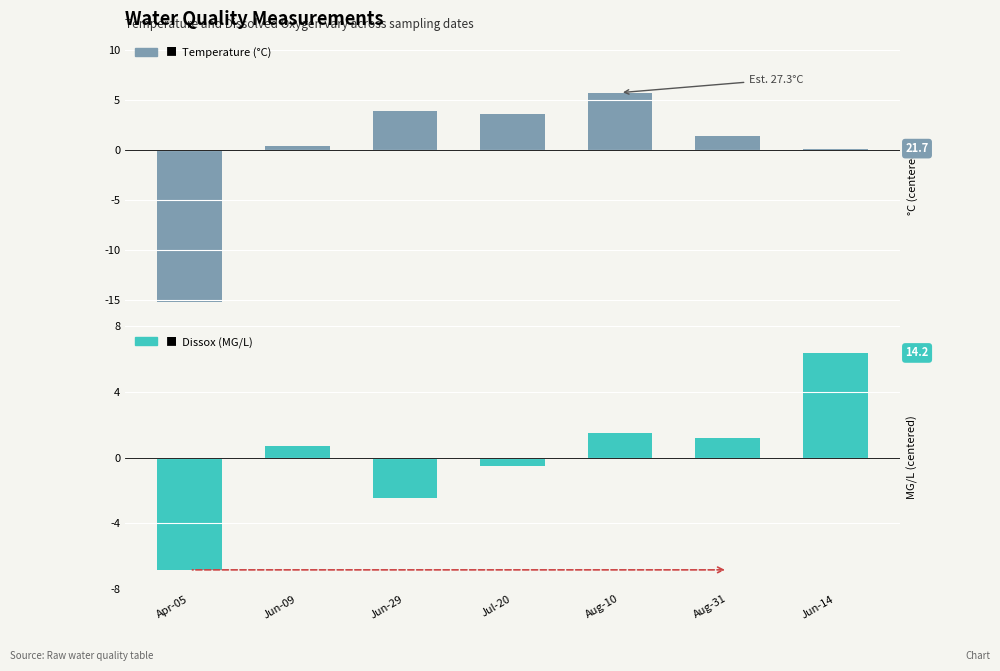

What is the sum of the Dissox (MG/L) values at Jun-29 and Apr-05?

-9.3